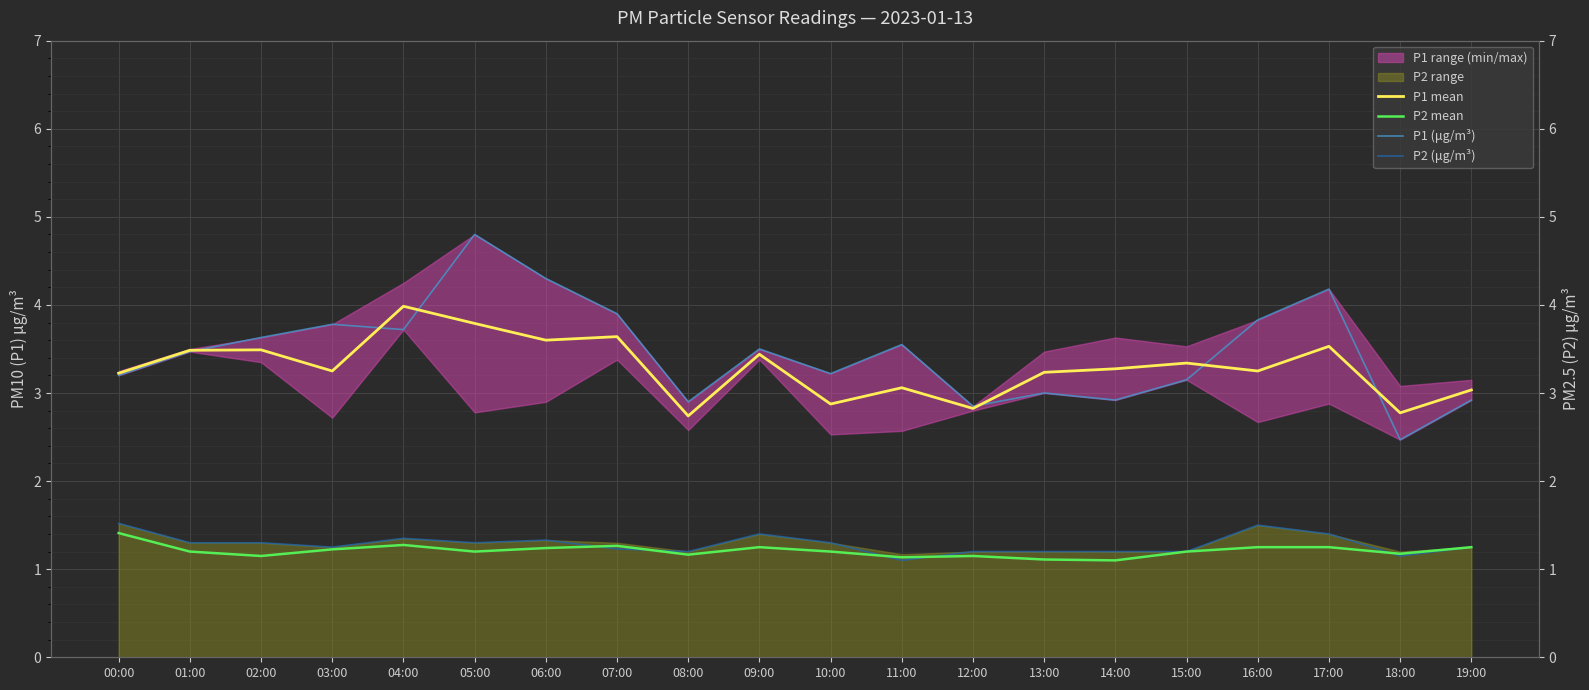

Read the P2 (μg/m³) value at 18:00.

1.1